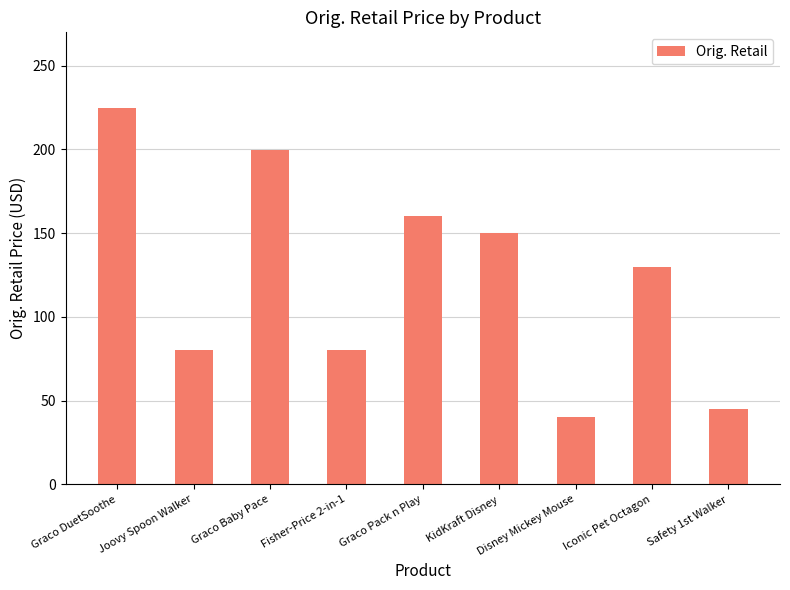

What is the average value?

123.3